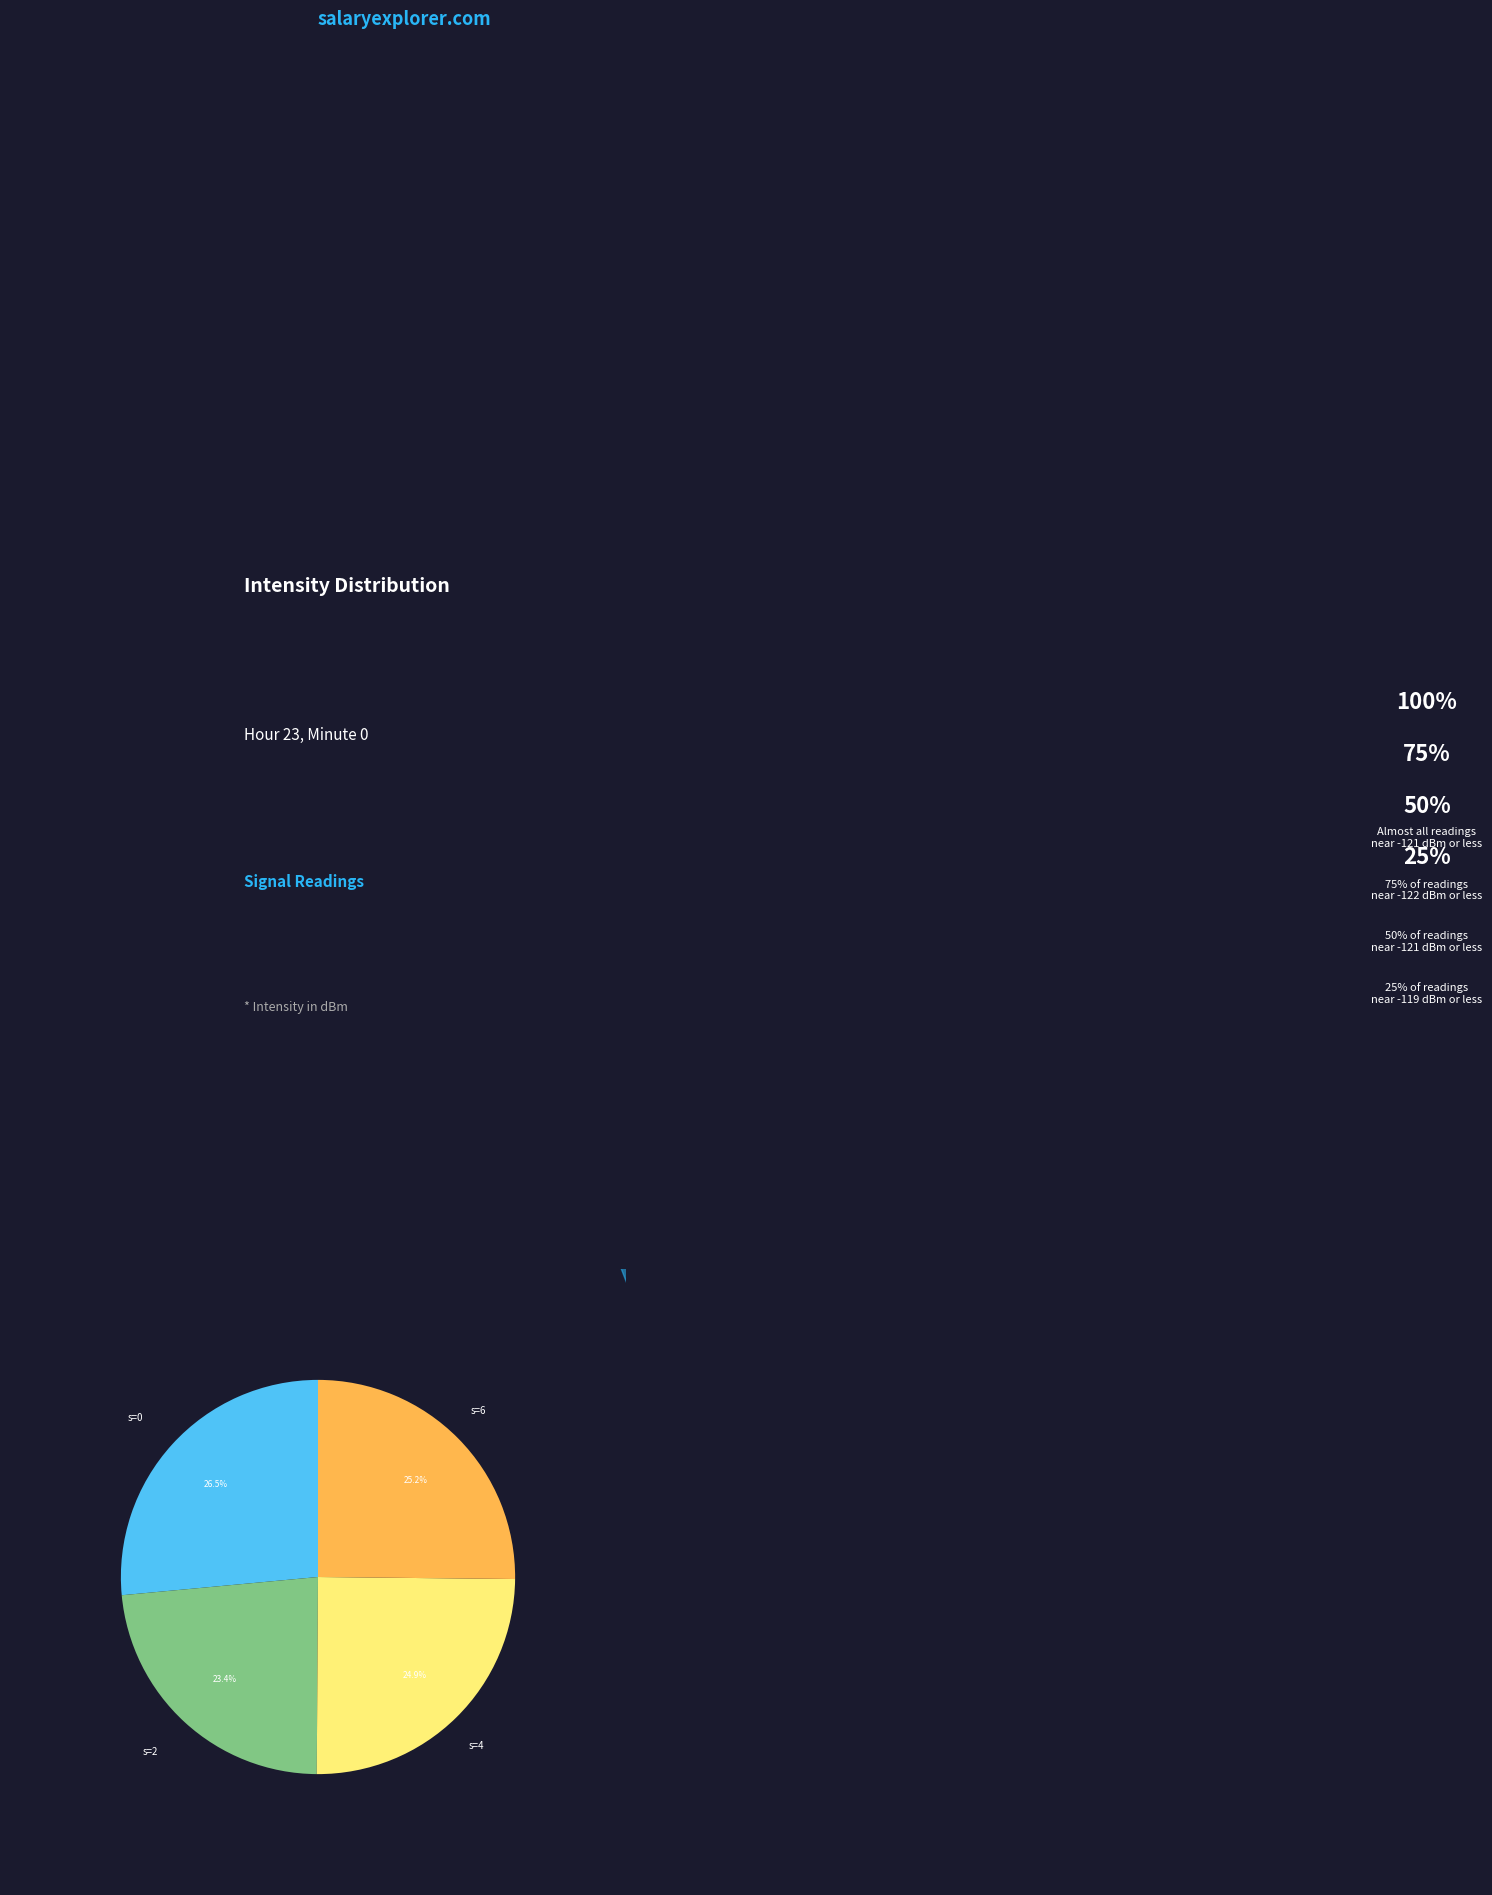

Approximately how many times larger is the value at s=2 compared to s=4?

0.9